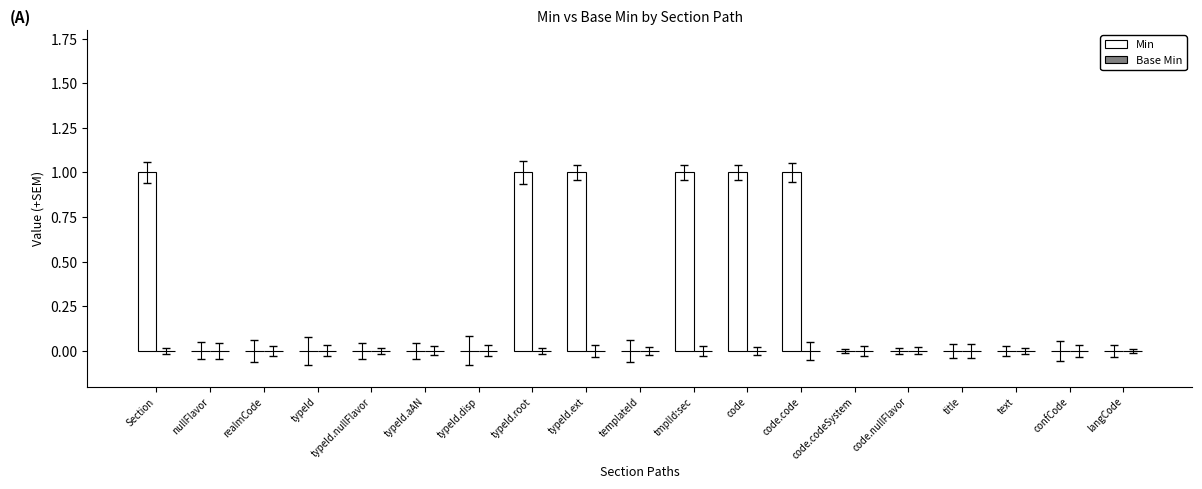

Between langCode and typeId.root, which is larger?

typeId.root